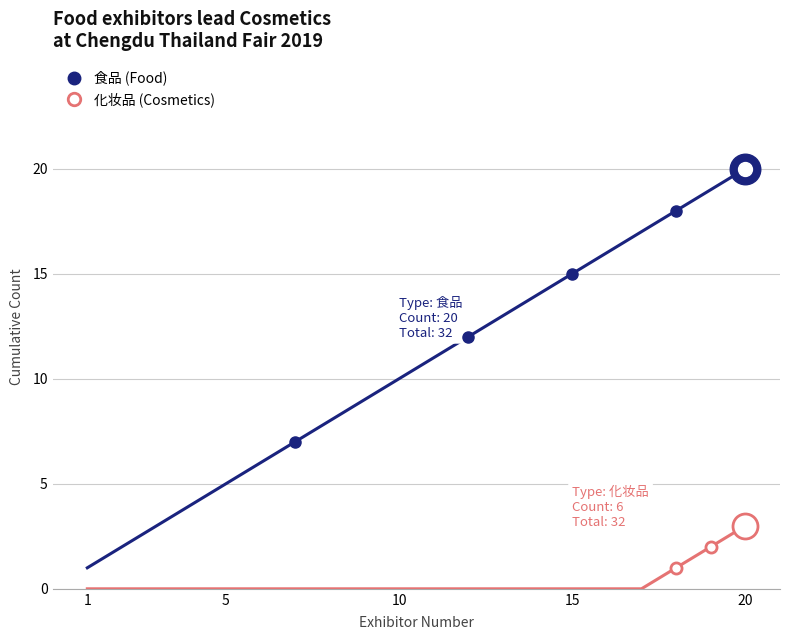

What is the greatest value displayed?

20